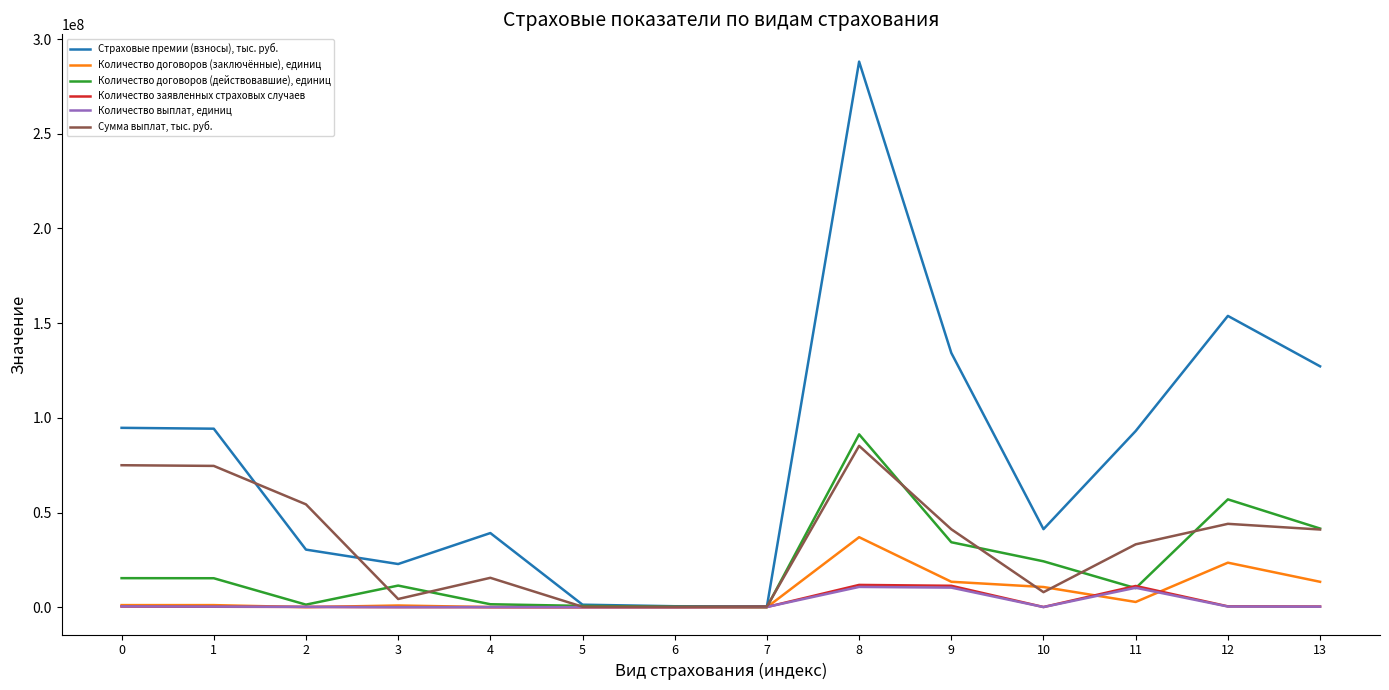

What is the highest value of the Количество выплат, единиц series?

10719330.0